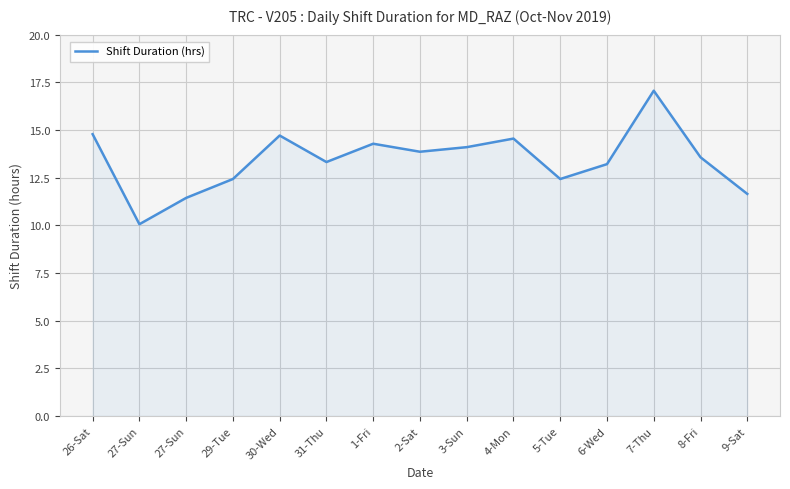

Is this an area chart (filled region under the line)?

Yes